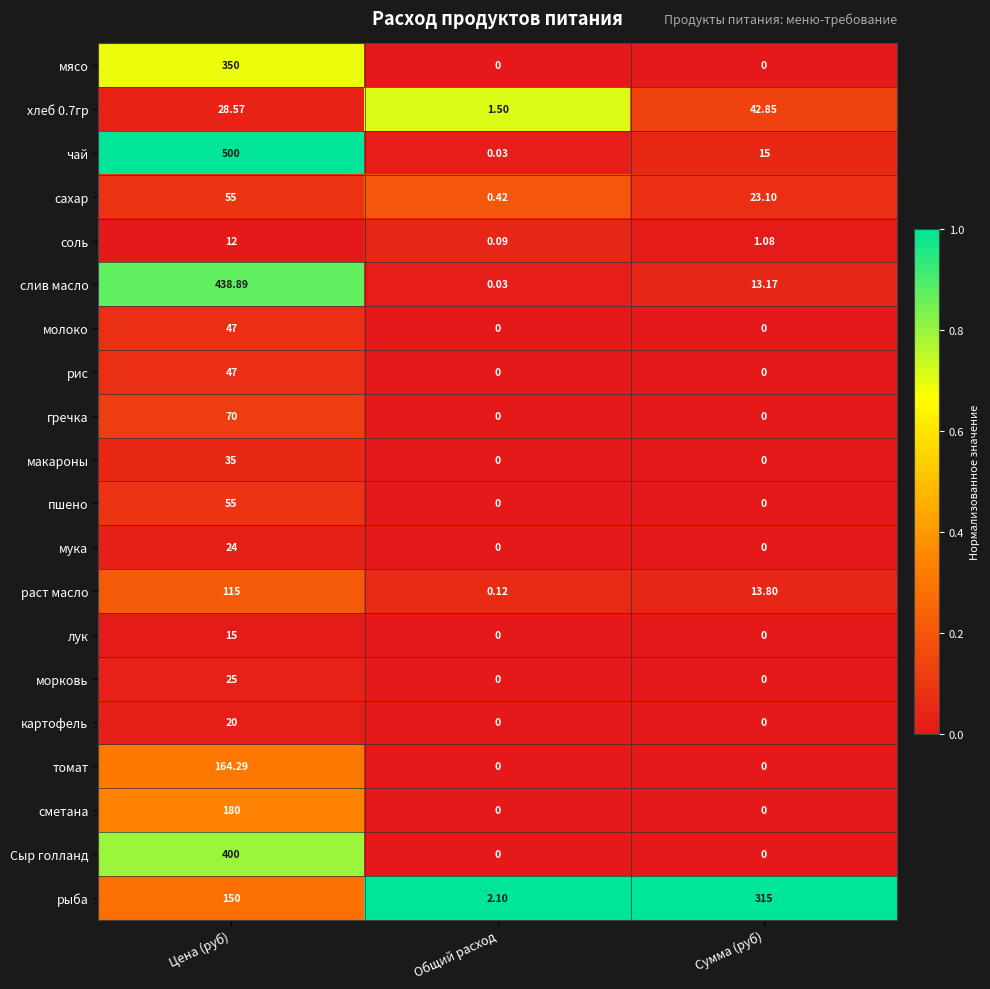

Which label corresponds to the largest value in the chart?

Цена (руб)